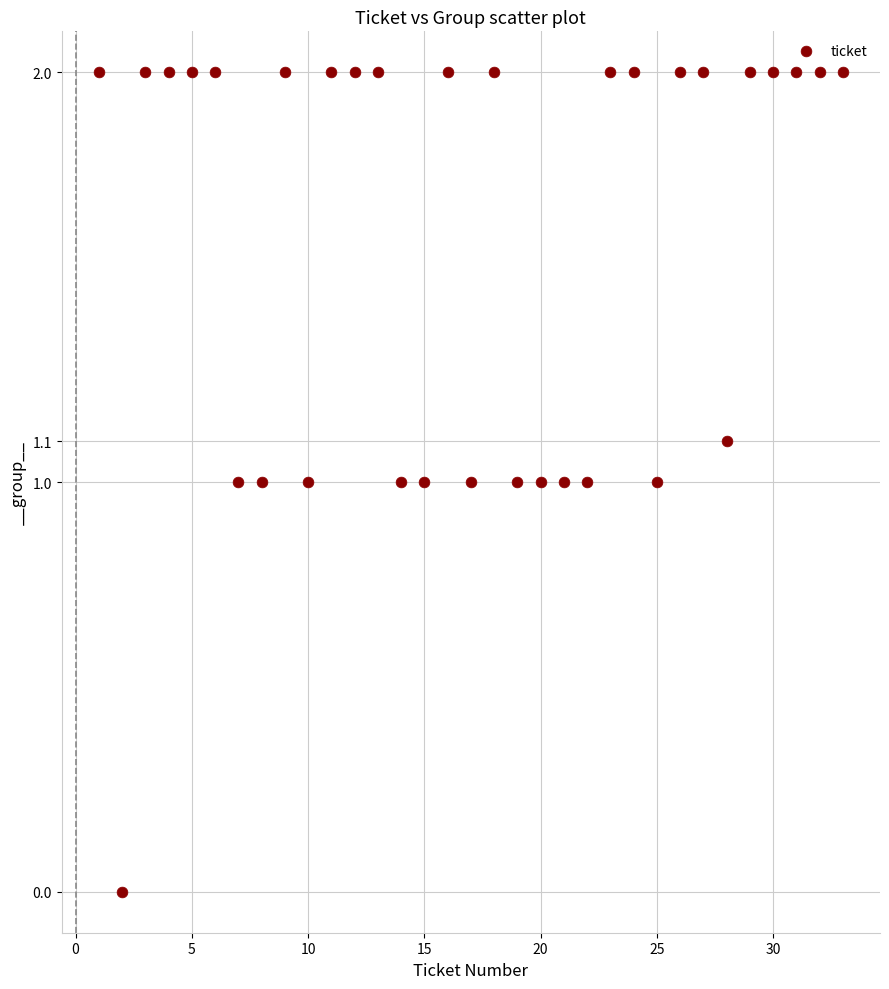

What is the range of Y values (max minus min)?

2.0